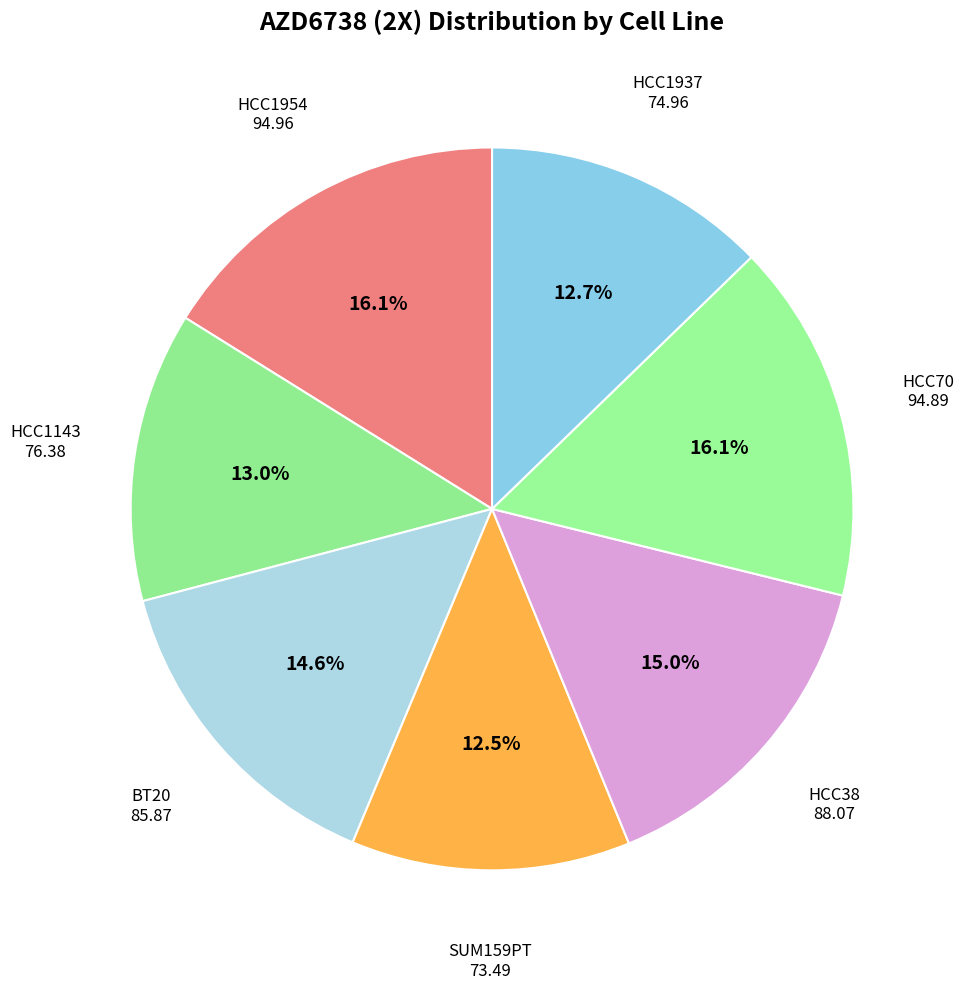

Is there a majority slice in this chart?

No